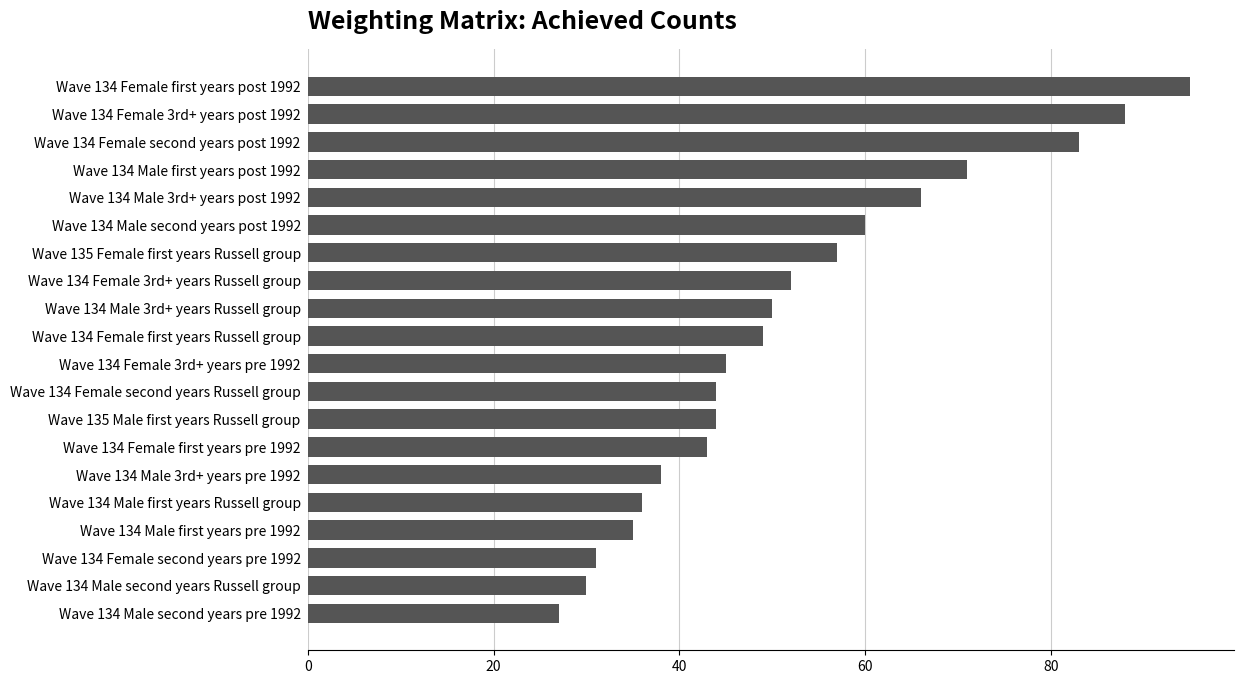

The chart shows a value of 11 at Wave 134 Male first years Russell group. True or false?

False